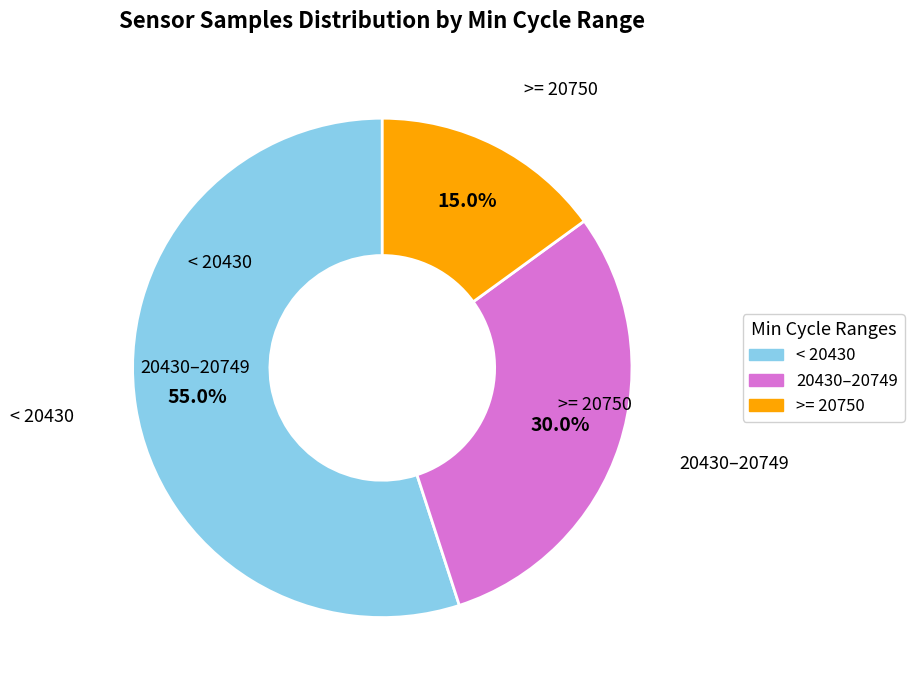

Is there a majority slice in this chart?

Yes